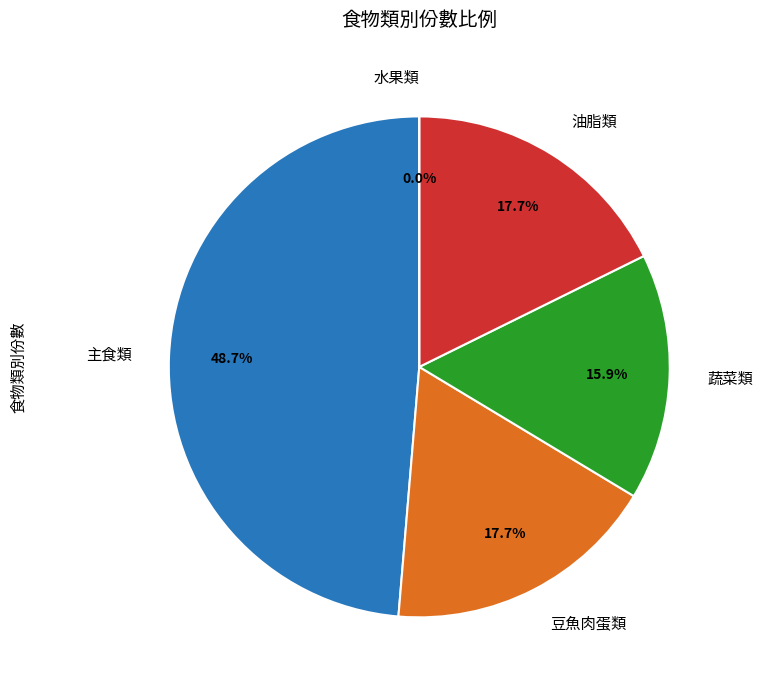

How many segments does this pie chart have?

5